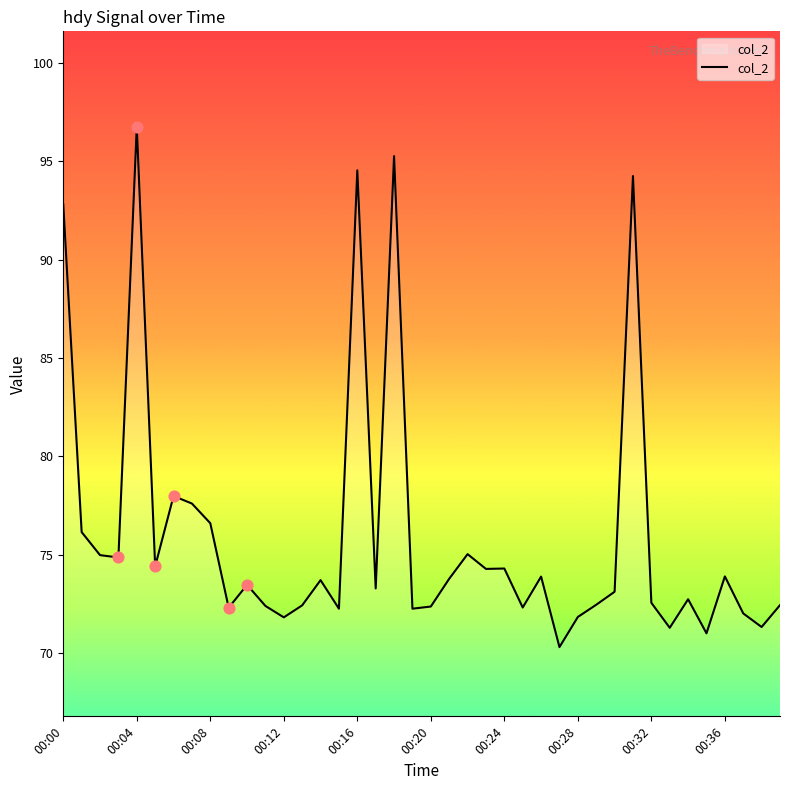

What is the difference between the maximum and minimum values?

26.4